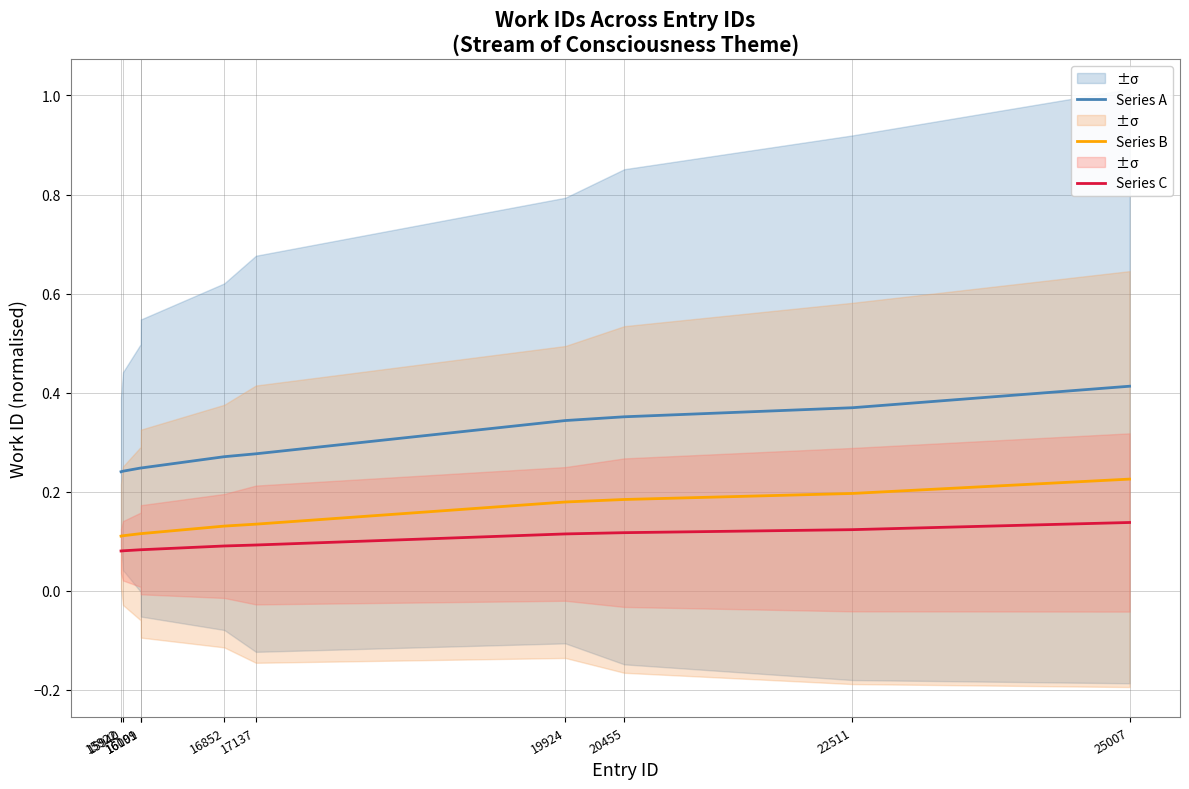

How many Series C values are between 0 and 1?

10